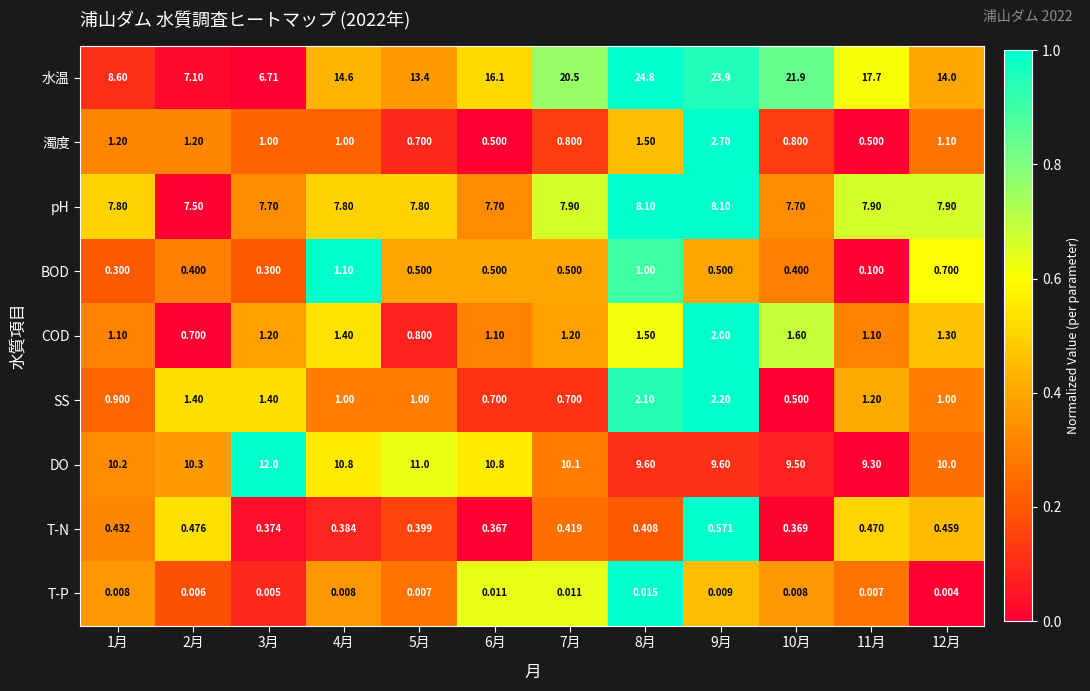

Between 1月 and 8月, which series saw the biggest shift?

水温